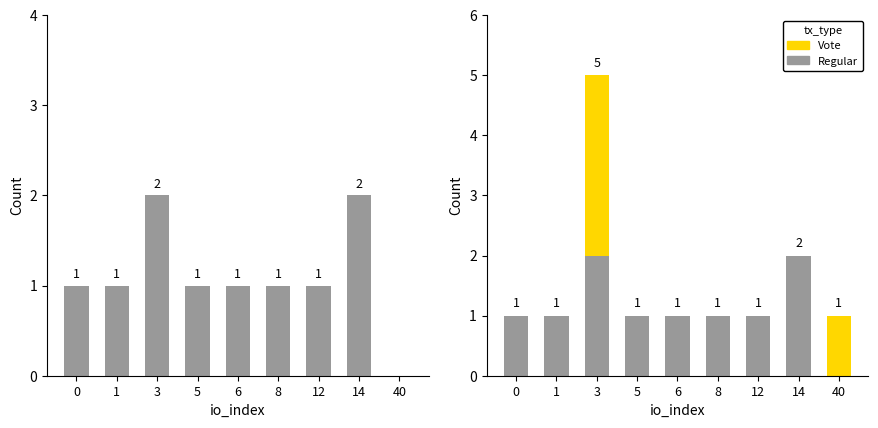

At how many categories does at least one series exceed 2?

1